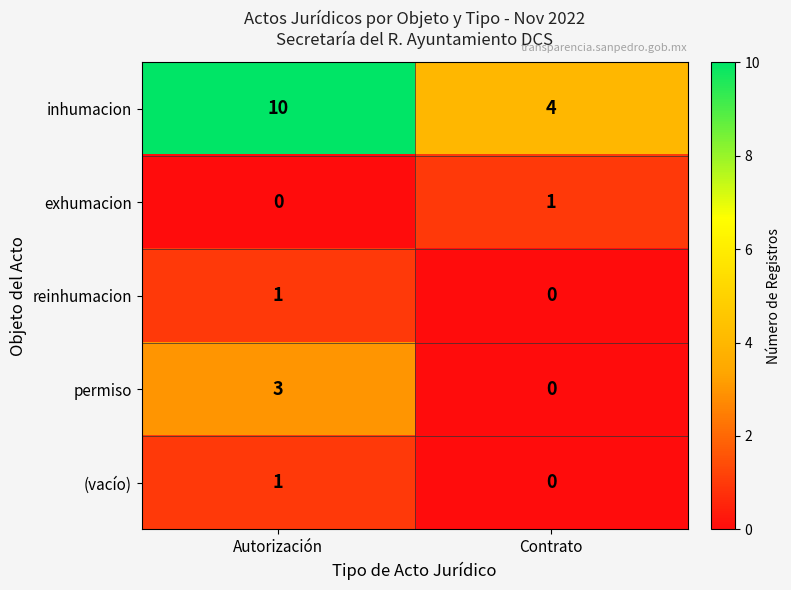

List the labels in order of reinhumacion value, smallest first.

Contrato, Autorización